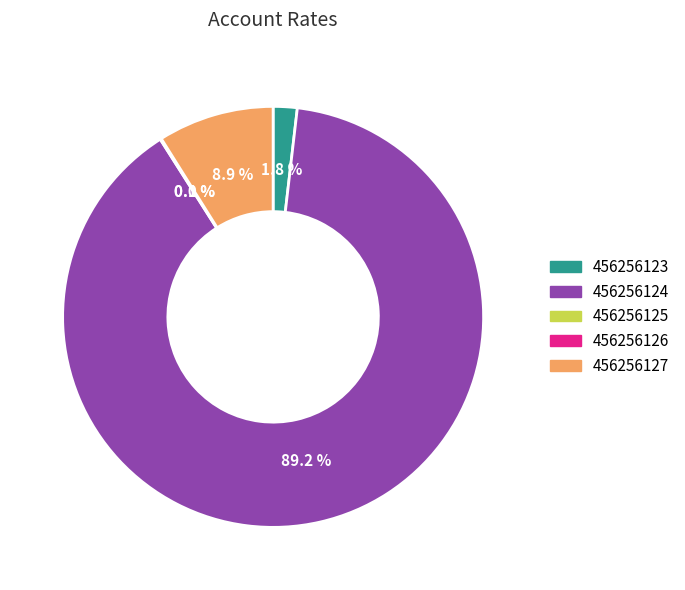

Which slice is the largest?

456256124